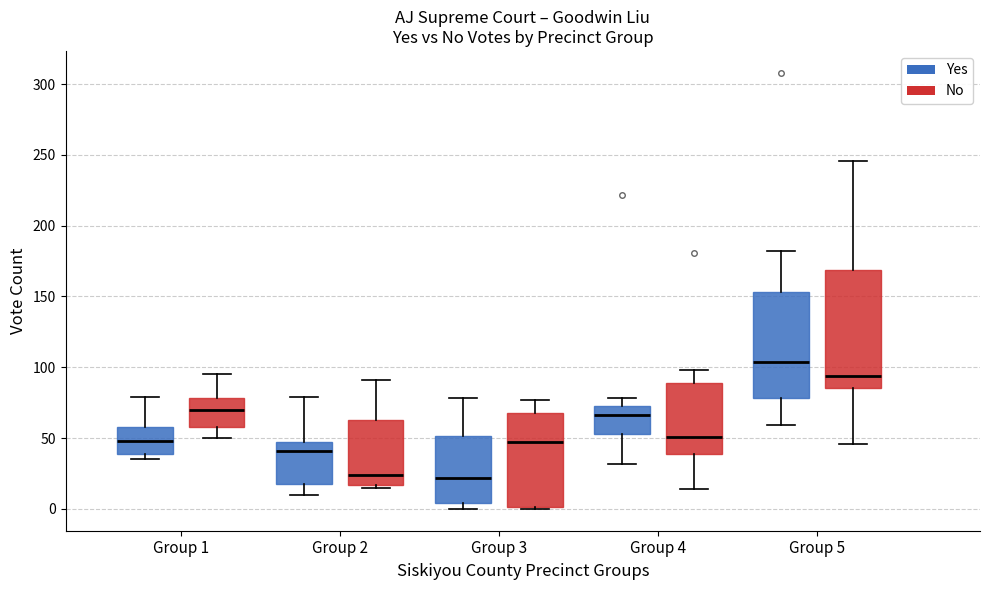

Reading left to right, transcribe this box plot: for each box, give where its median line is, the range the box spans, and where its two whiskers end, as read against the y-axis. The values are not printed on the chart, so give them approximately, as read against the axis.

Group 1 (Yes): median 50, box 40 to 60, whiskers 35 to 80
Group 1 (No): median 70, box 60 to 80, whiskers 50 to 95
Group 2 (Yes): median 40, box 20 to 45, whiskers 10 to 80
Group 2 (No): median 25, box 15 to 65, whiskers 15 (just below the box's lower edge) to 90
Group 3 (Yes): median 20, box 5 to 50, whiskers 0 to 80
Group 3 (No): median 45, box 0 to 70, whiskers 0 to 75
Group 4 (Yes): median 65, box 55 to 75, whiskers 30 to 80
Group 4 (No): median 50, box 40 to 90, whiskers 15 to 100
Group 5 (Yes): median 105, box 80 to 155, whiskers 60 to 180
Group 5 (No): median 95, box 85 to 170, whiskers 45 to 245